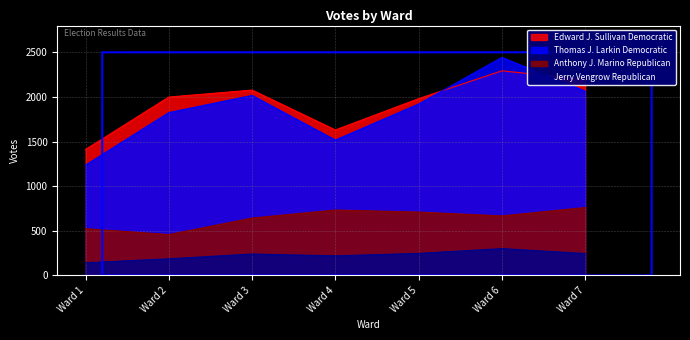

At which category is the sum across all series the highest?

Ward 6